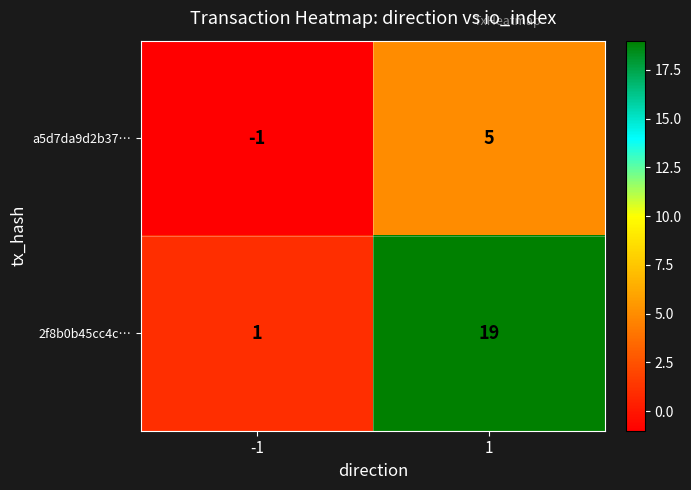

What is the average value of the 2f8b0b45cc4c… series?

10